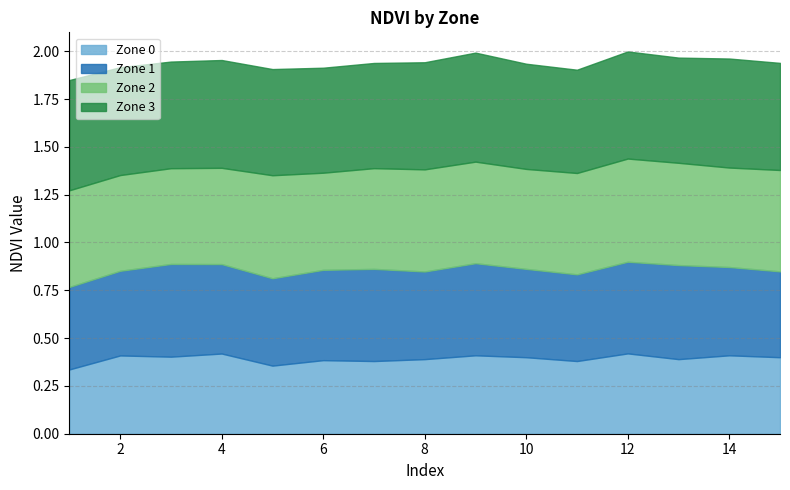

Which series has the widest spread of values?

Zone 0